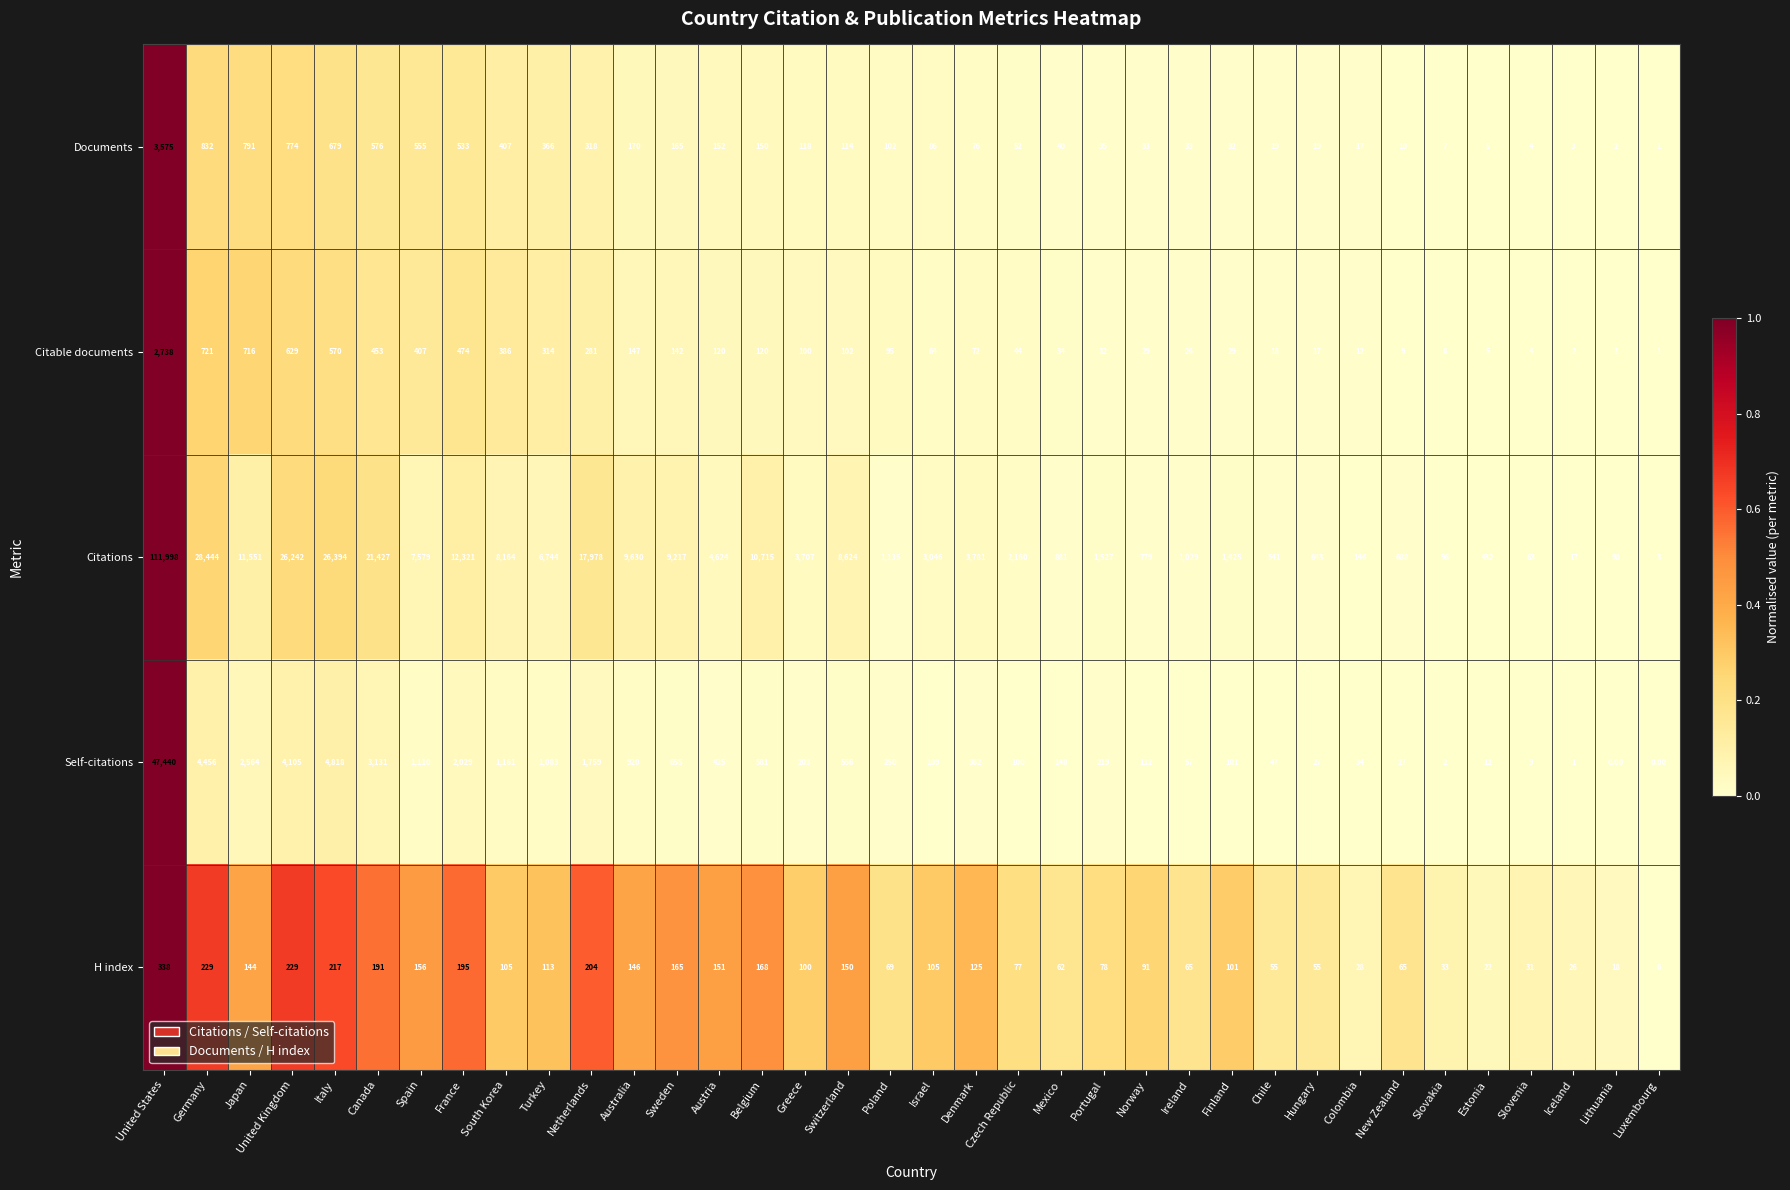

What is the total value across all series at Spain?

9807